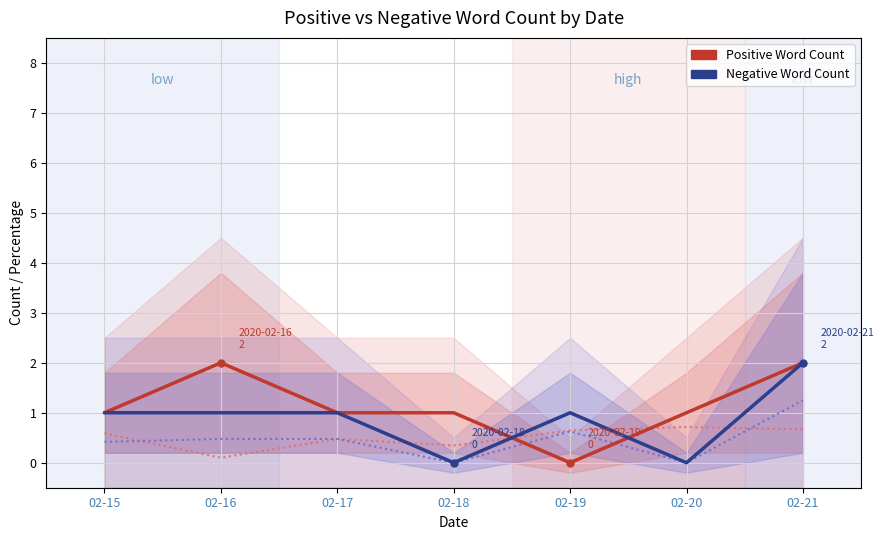

True or false: Negative Word Count has a value of 0 at 02-20.

True